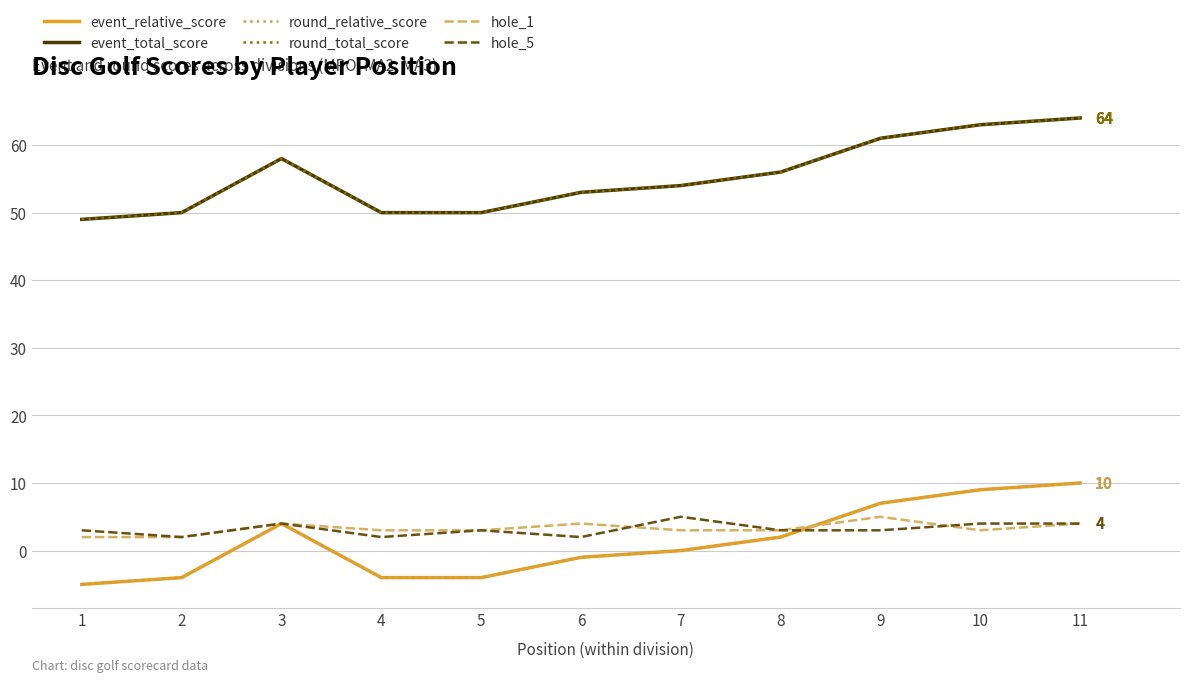

Reading left to right, extract all data points from this chart.

event_relative_score: 1=-5	2=-4	3=4	4=-4	5=-4	6=-1	7=0	8=2	9=7	10=9	11=10
event_total_score: 1=49	2=50	3=58	4=50	5=50	6=53	7=54	8=56	9=61	10=63	11=64
round_relative_score: 1=-5	2=-4	3=4	4=-4	5=-4	6=-1	7=0	8=2	9=7	10=9	11=10
round_total_score: 1=49	2=50	3=58	4=50	5=50	6=53	7=54	8=56	9=61	10=63	11=64
hole_1: 1=2	2=2	3=4	4=3	5=3	6=4	7=3	8=3	9=5	10=3	11=4
hole_5: 1=3	2=2	3=4	4=2	5=3	6=2	7=5	8=3	9=3	10=4	11=4